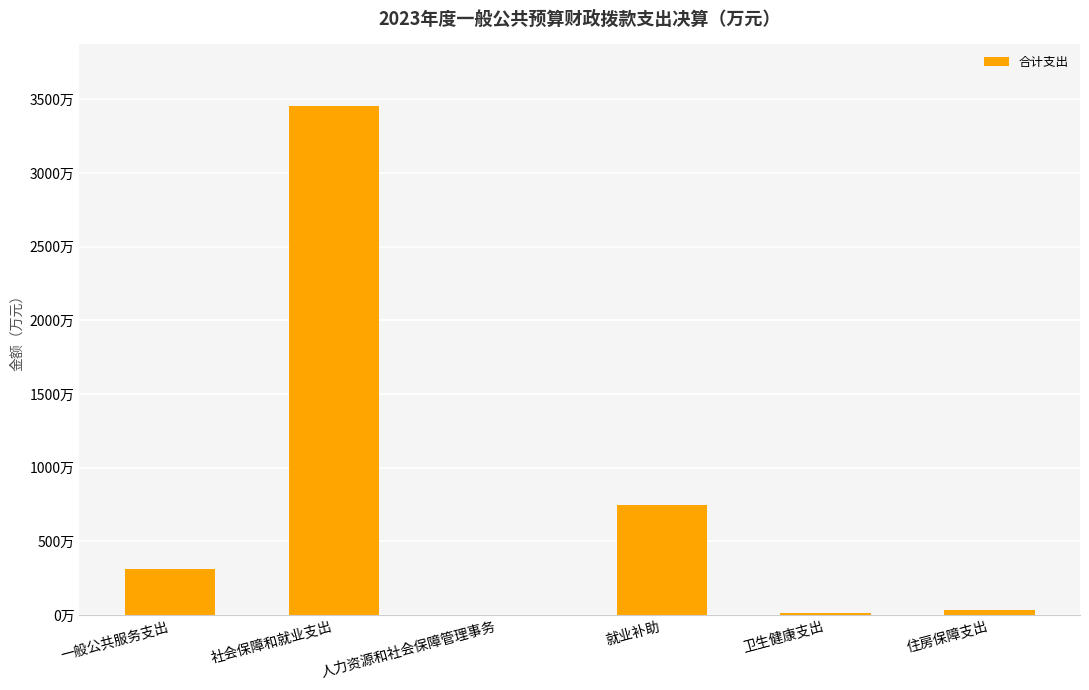

What is the value of the 4th bar from the left?

744.5